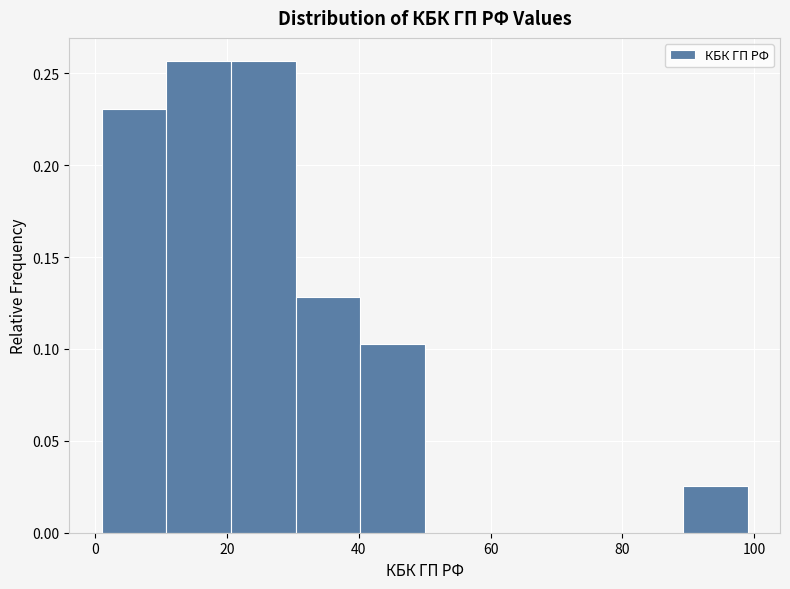

What is the height of the bar covering 30.4 to 40.2 on the x-axis? Neither the bar edges nor the heights are printed on the chart, so give them approximately, as read against the axes.

0.130